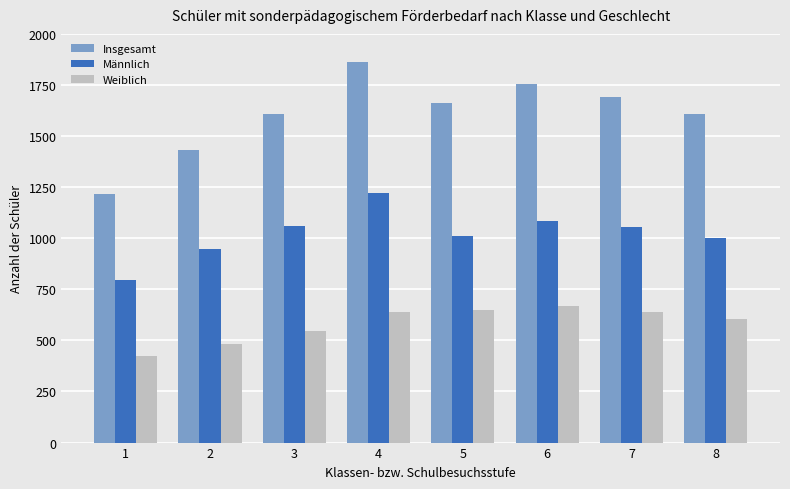

Which series has the largest range (max minus min)?

Insgesamt